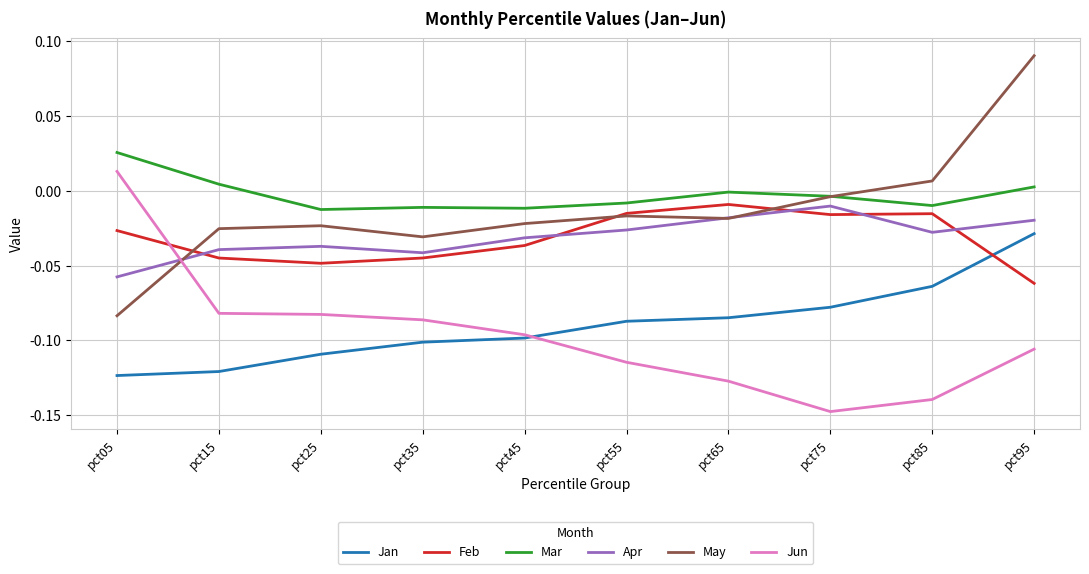

Does the chart display data point markers on the line(s)?

No